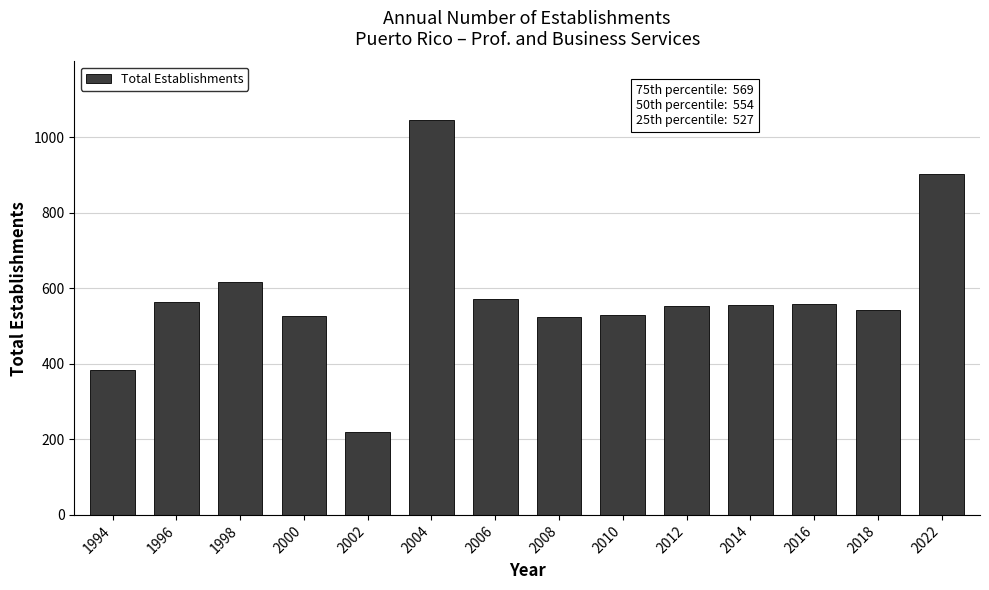

The value at 2000 is 283. True or false?

False